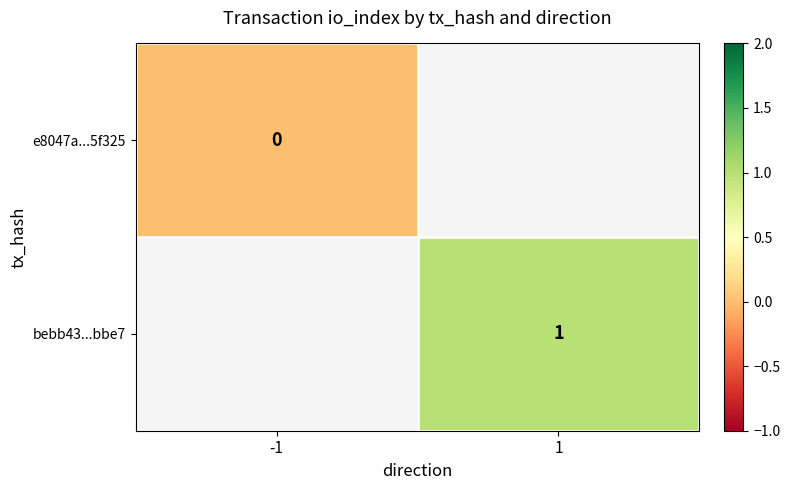

At which category does the chart reach its peak across all series?

1